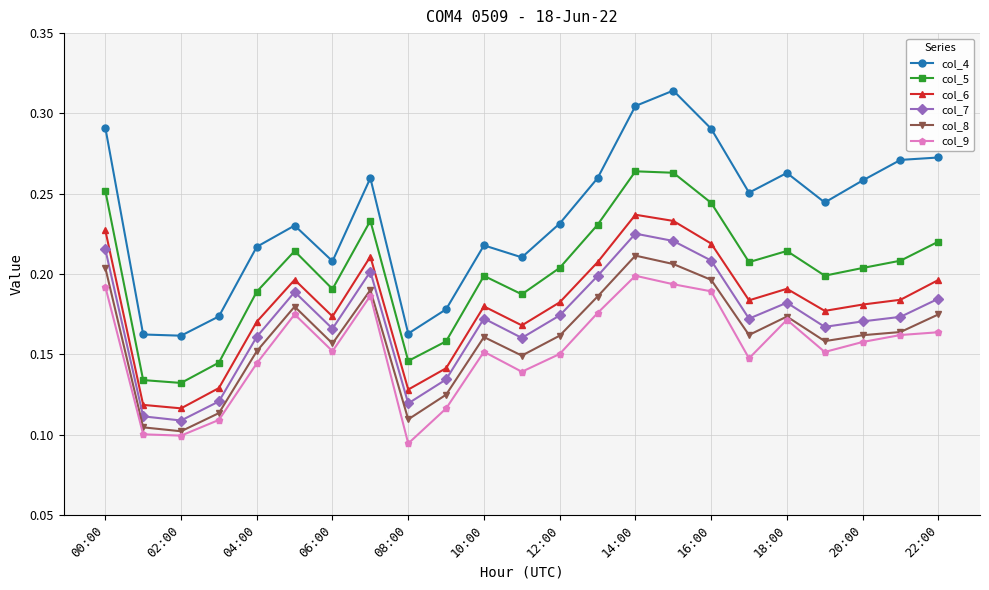

True or false: col_9 and col_5 intersect in this chart.

False